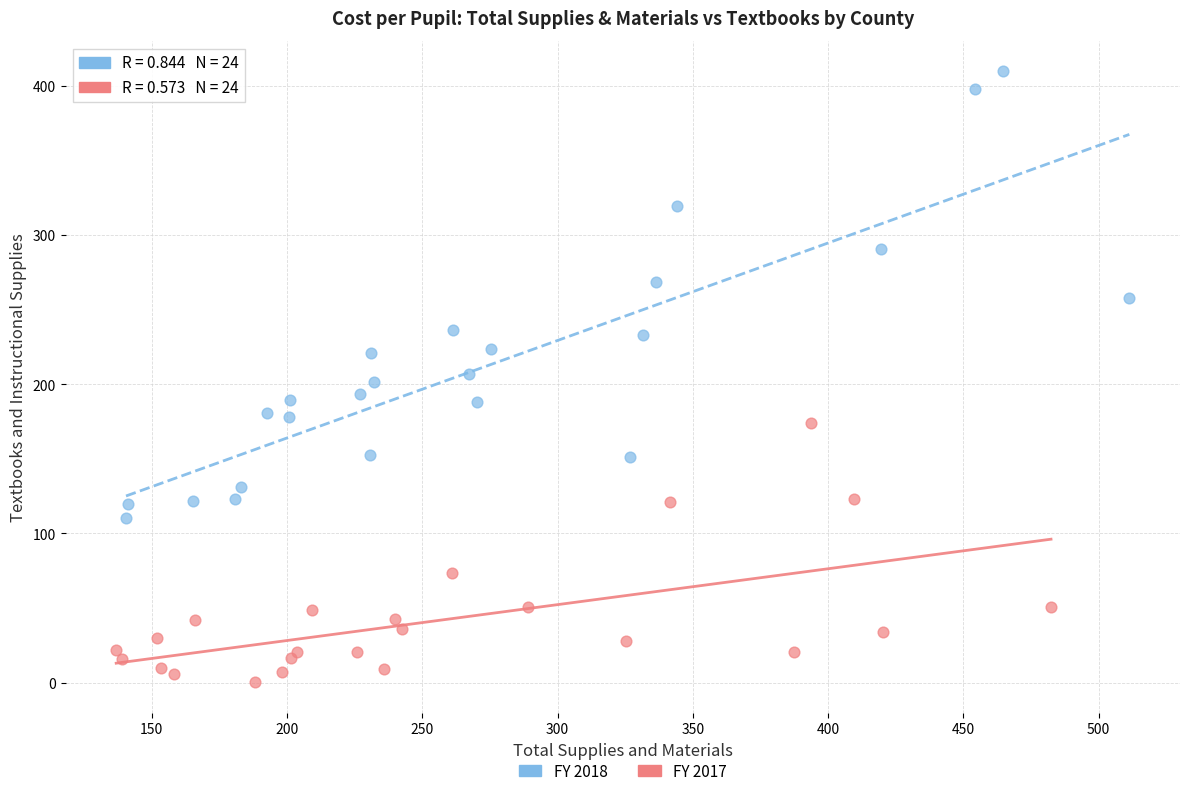

Which series contains the highest Y value?

FY 2018